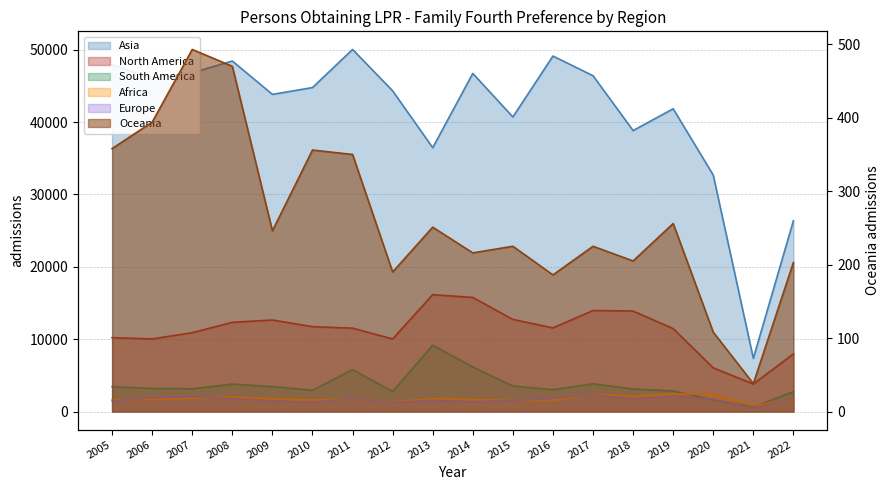

Where is the first local minimum for Europe?

2010